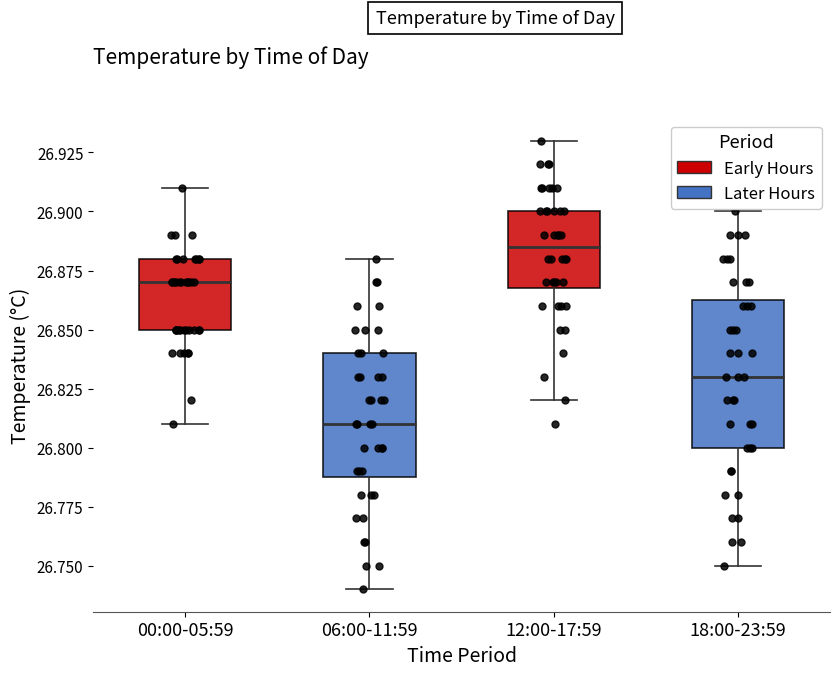

Reading left to right, read every box against the y-axis: the position of its median line, the range the box covers, and the ends of its whiskers. The values are not printed on the chart, so give them approximately, as read against the axis.

00:00-05:59: median 26.870, box 26.850 to 26.880, whiskers 26.810 to 26.910
06:00-11:59: median 26.810, box 26.790 to 26.840, whiskers 26.740 to 26.880
12:00-17:59: median 26.885, box 26.870 to 26.900, whiskers 26.820 to 26.930
18:00-23:59: median 26.830, box 26.800 to 26.865, whiskers 26.750 to 26.900